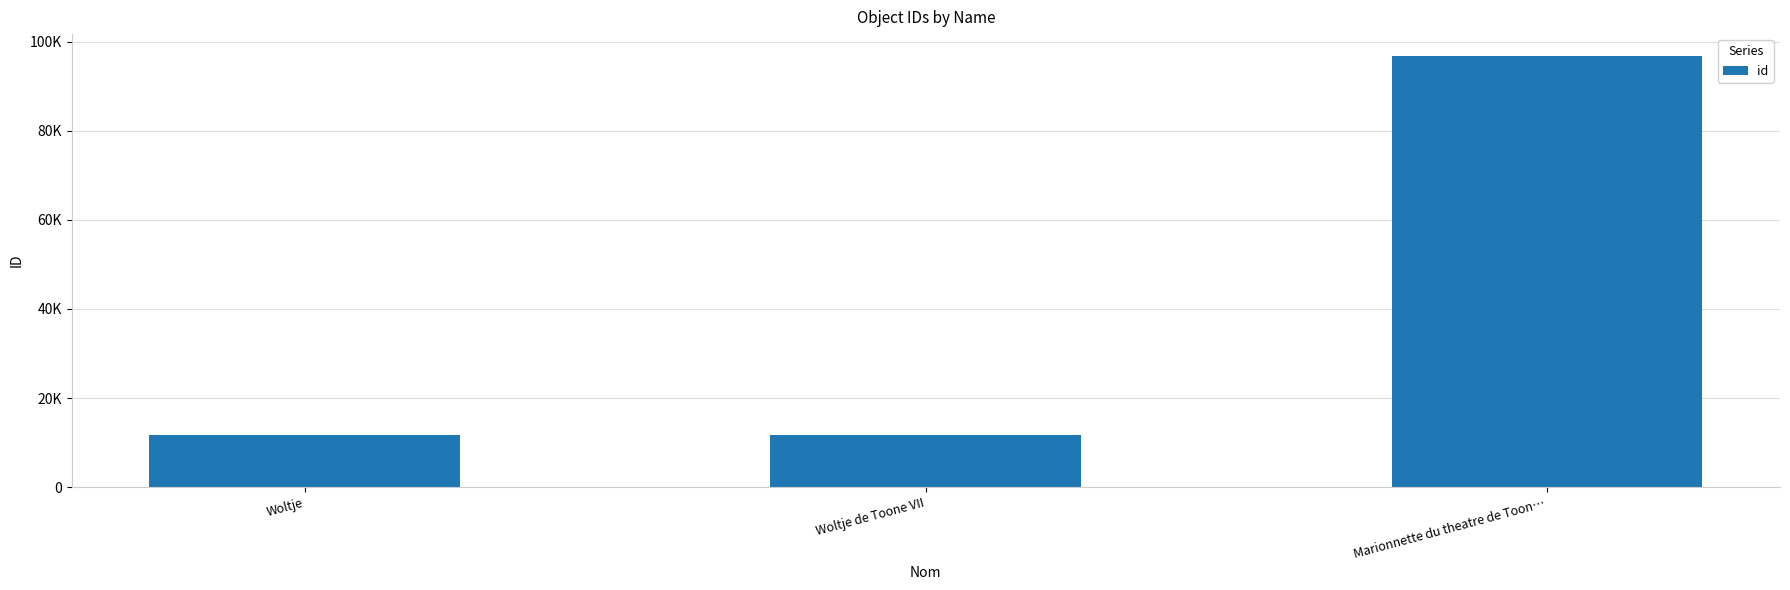

What is the ratio of the value at Marionnette du theatre de Toon… to the value at Woltje de Toone VII?

8.3